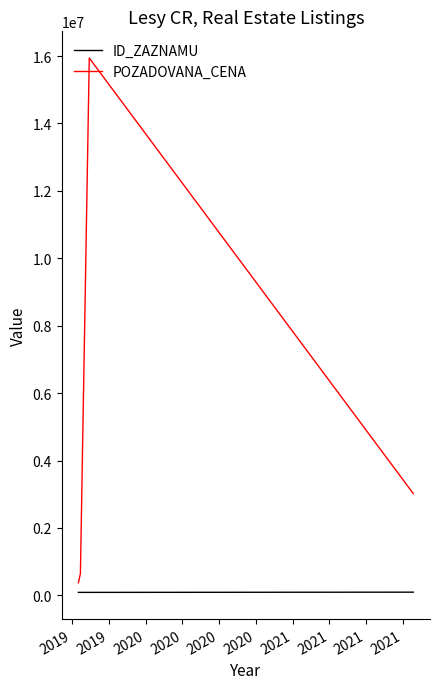

What are all the series names shown in the legend?

ID_ZAZNAMU, POZADOVANA_CENA